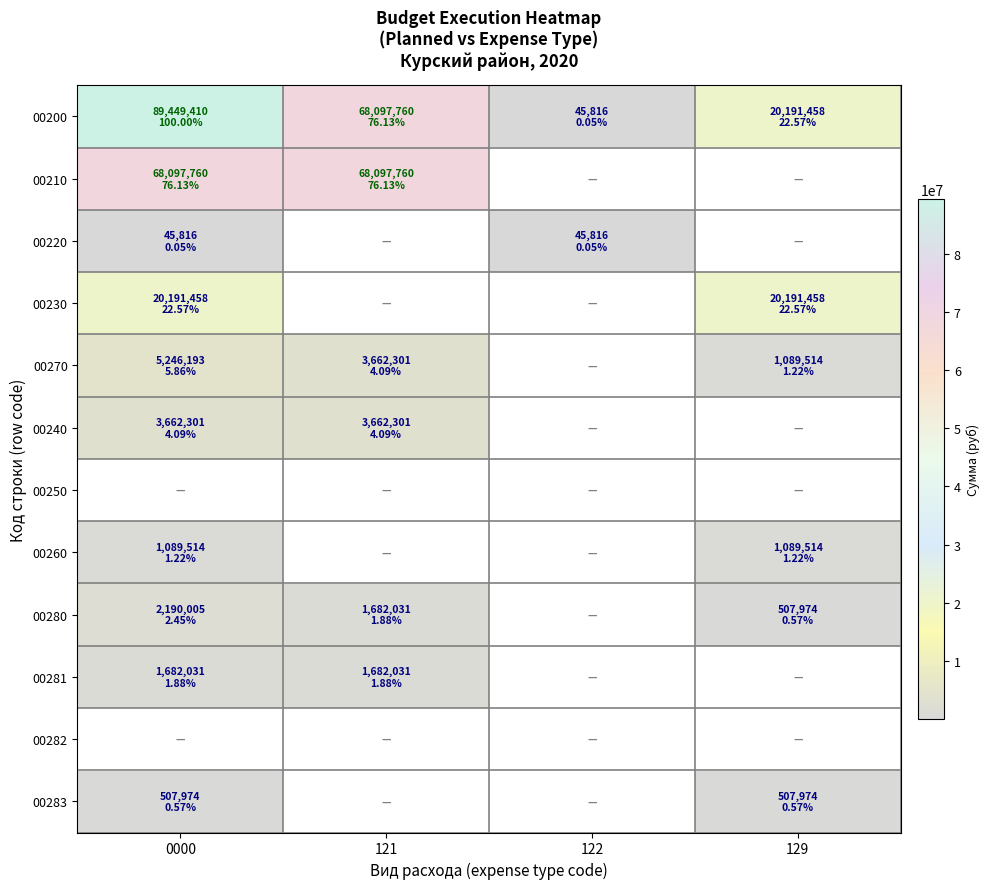

Is the value of 00220 at 0000 greater than the value of 00200 at 121?

No